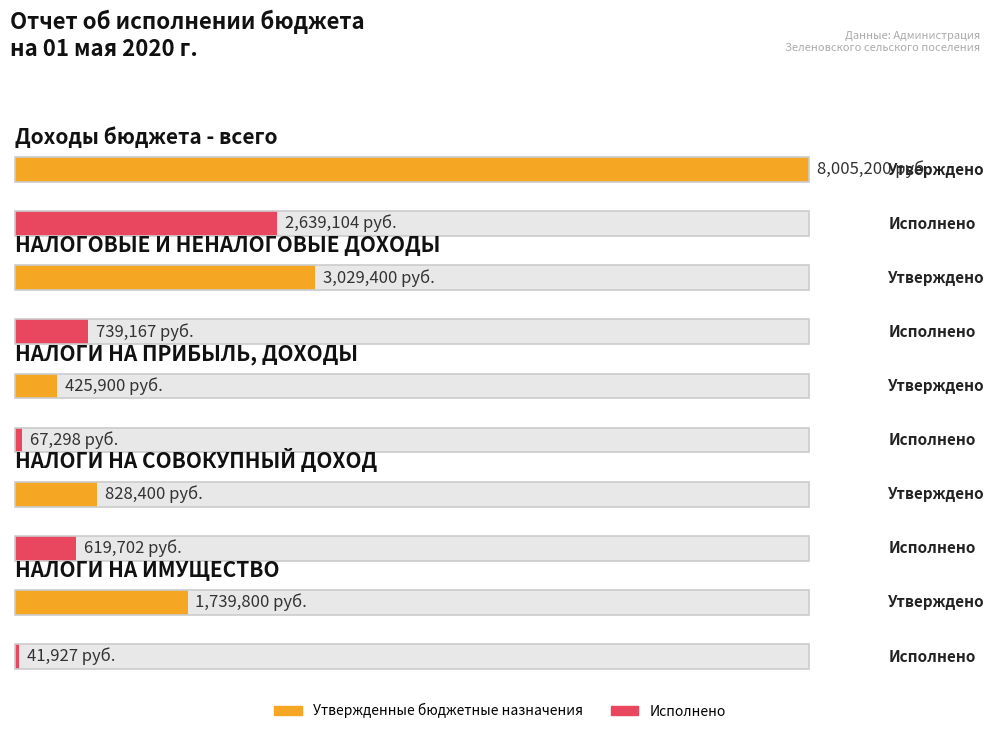

Reading left to right, what are all the values shown in this chart?

Утвержденные бюджетные назначения: 8005200.0	3029400.0	425900.0	828400.0	1739800.0
Исполнено: 2639103.9	739166.7	67298.2	619702.1	41927.4